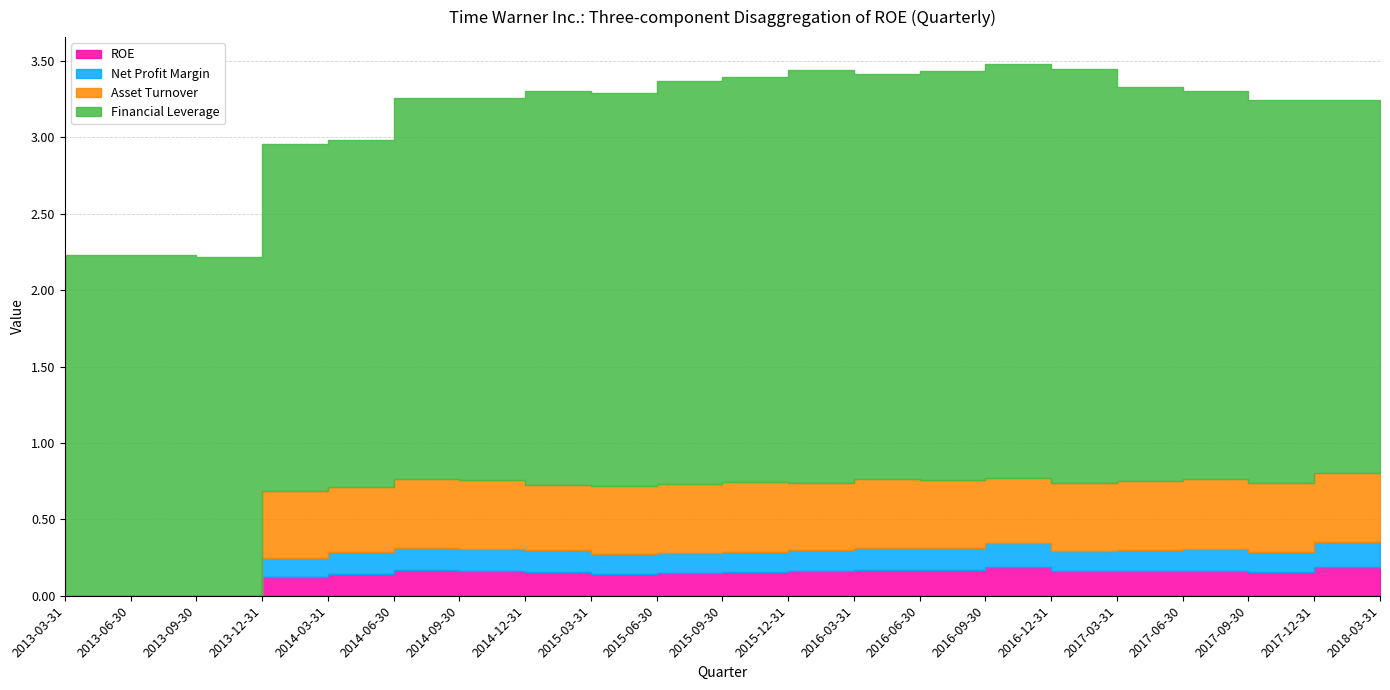

Reading right to left, list all the values displayed in this chart.

ROE: 0.2	0.2	0.2	0.2	0.2	0.2	0.2	0.2	0.2	0.2	0.2	0.2	0.1	0.2	0.2	0.2	0.1	0.1	0.0	0.0	0.0
Net Profit Margin: 0.2	0.2	0.1	0.1	0.1	0.1	0.2	0.1	0.1	0.1	0.1	0.1	0.1	0.1	0.1	0.1	0.1	0.1	0.0	0.0	0.0
Asset Turnover: 0.5	0.5	0.5	0.5	0.5	0.4	0.4	0.4	0.5	0.4	0.5	0.5	0.5	0.4	0.5	0.5	0.4	0.4	0.0	0.0	0.0
Financial Leverage: 2.3	2.4	2.5	2.5	2.6	2.7	2.7	2.7	2.6	2.7	2.6	2.6	2.6	2.6	2.5	2.5	2.3	2.3	2.2	2.2	2.2